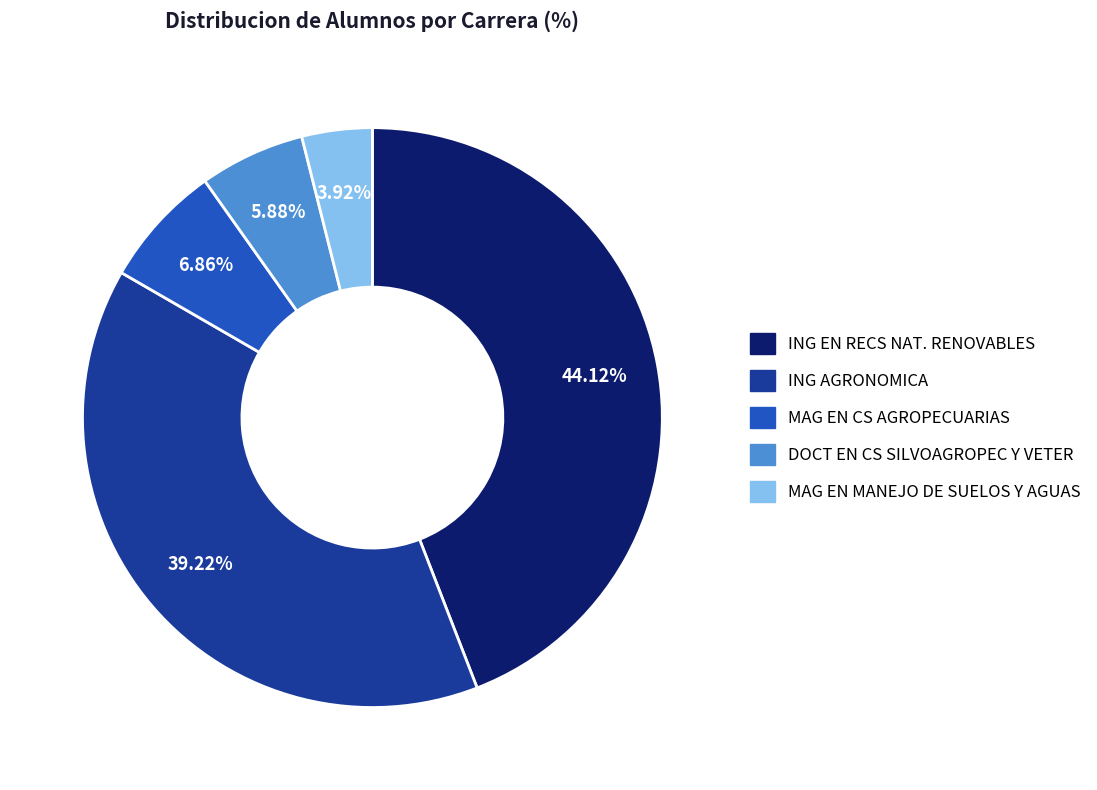

Is there a majority slice in this chart?

No